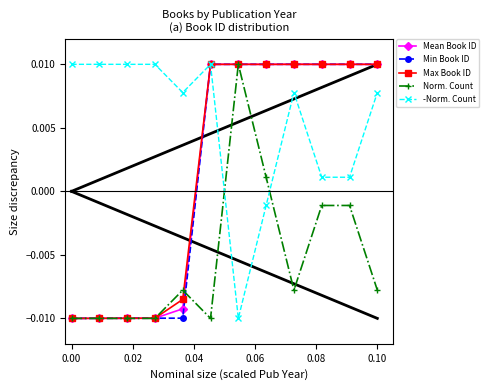

The -Norm. Count series shows 0.0 at 0.06. True or false?

True